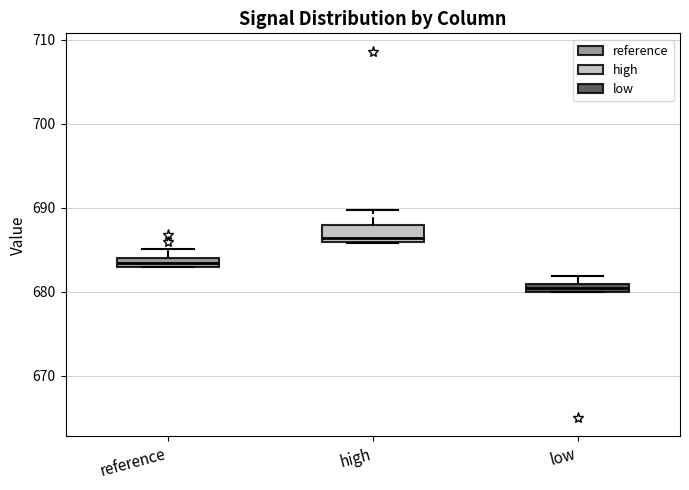

Where is the upper edge of the box for low on the y-axis? The values are not printed on the chart, so give them approximately, as read against the axis.

681